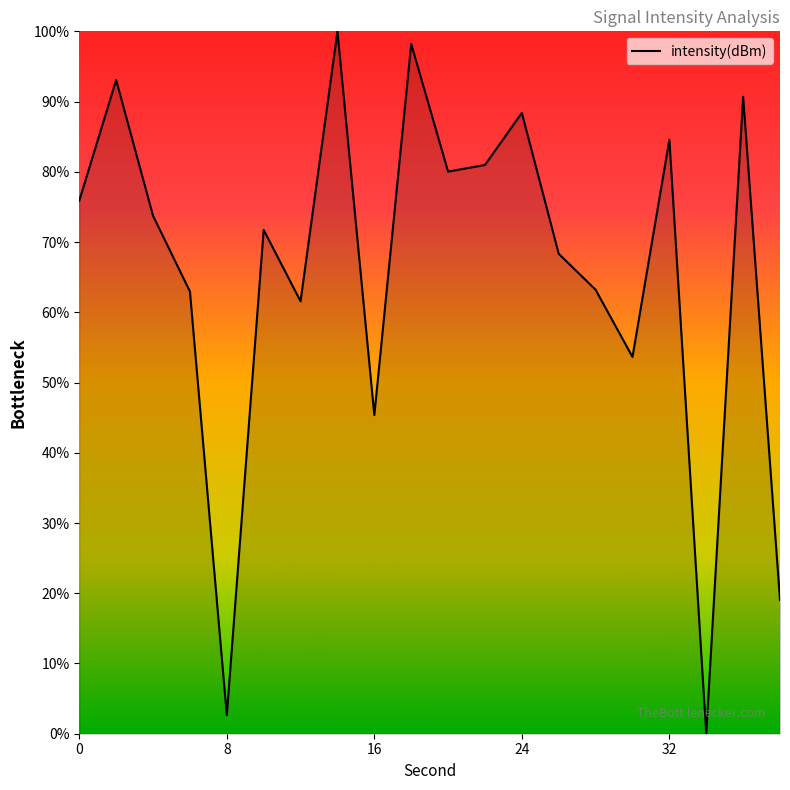

What is the maximum value shown in the chart?

100.0